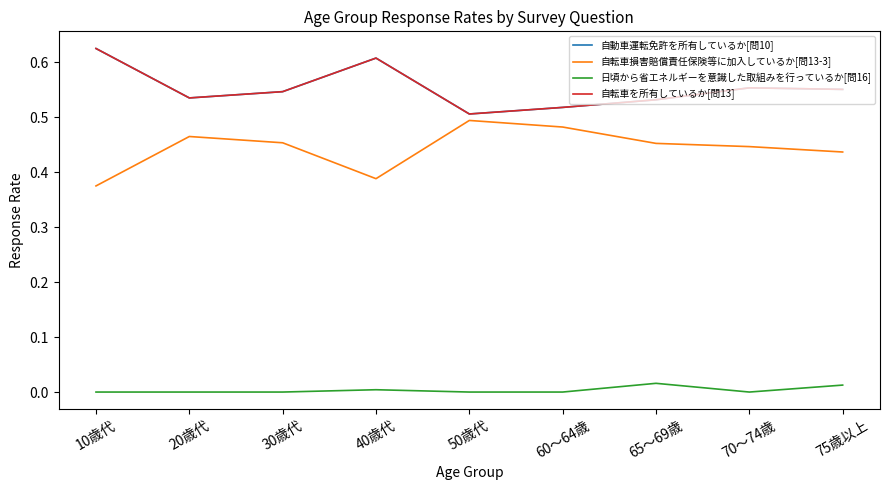

What position from the right is 60～64歳?

4